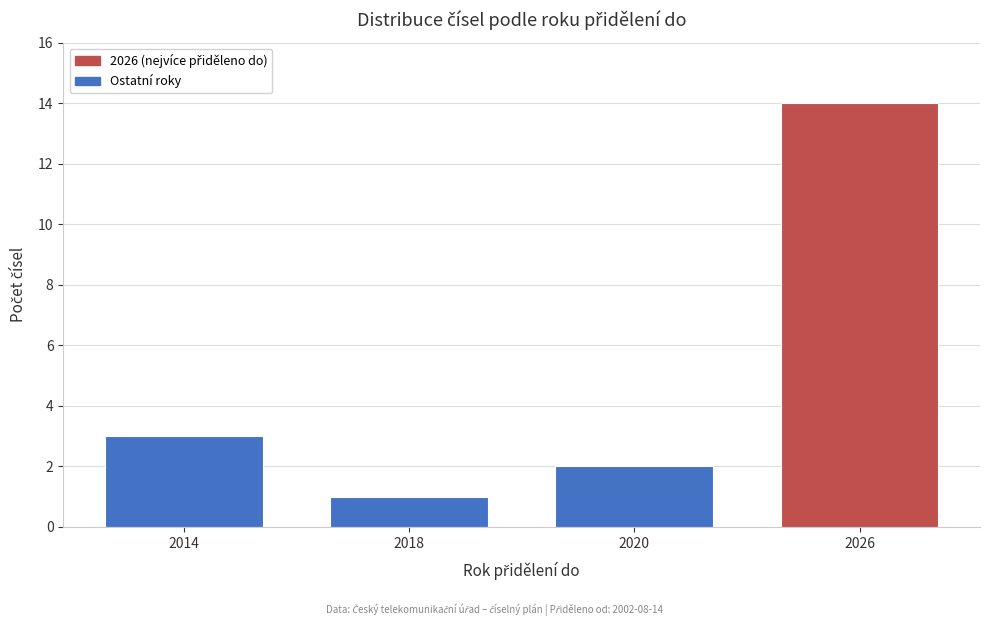

Reading left to right, transcribe all the data shown in this chart.

3	1	2	14